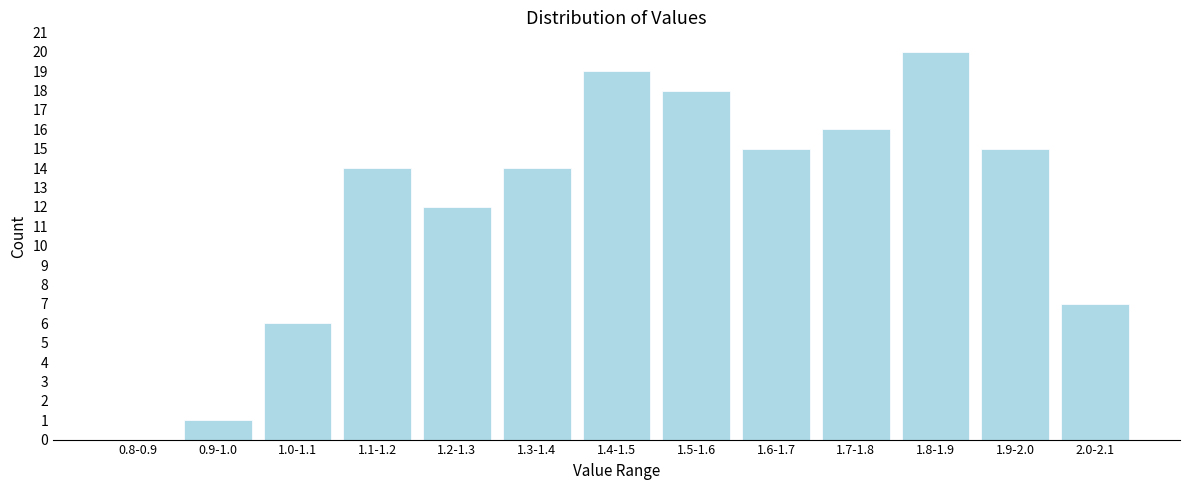

Reading left to right, transcribe all the data shown in this chart.

0.8-0.9=0	0.9-1.0=1	1.0-1.1=6	1.1-1.2=14	1.2-1.3=12	1.3-1.4=14	1.4-1.5=19	1.5-1.6=18	1.6-1.7=15	1.7-1.8=16	1.8-1.9=20	1.9-2.0=15	2.0-2.1=7